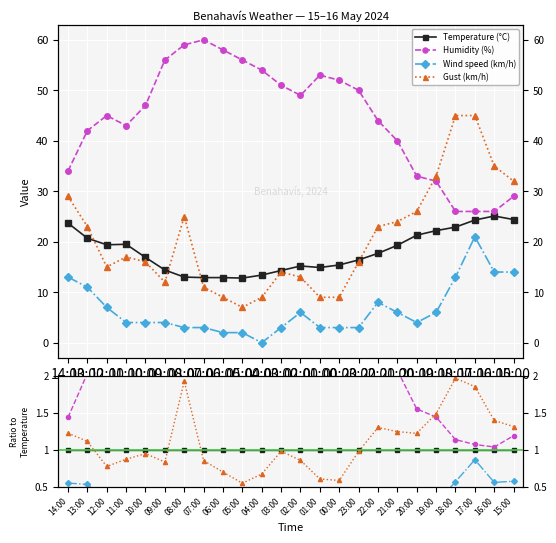

True or false: Humidity (%) has more than 1 interior local peaks.

True